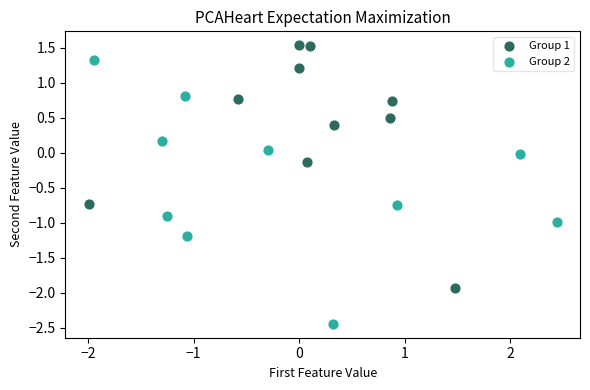

Which series has the largest Y range (max minus min)?

Group 2